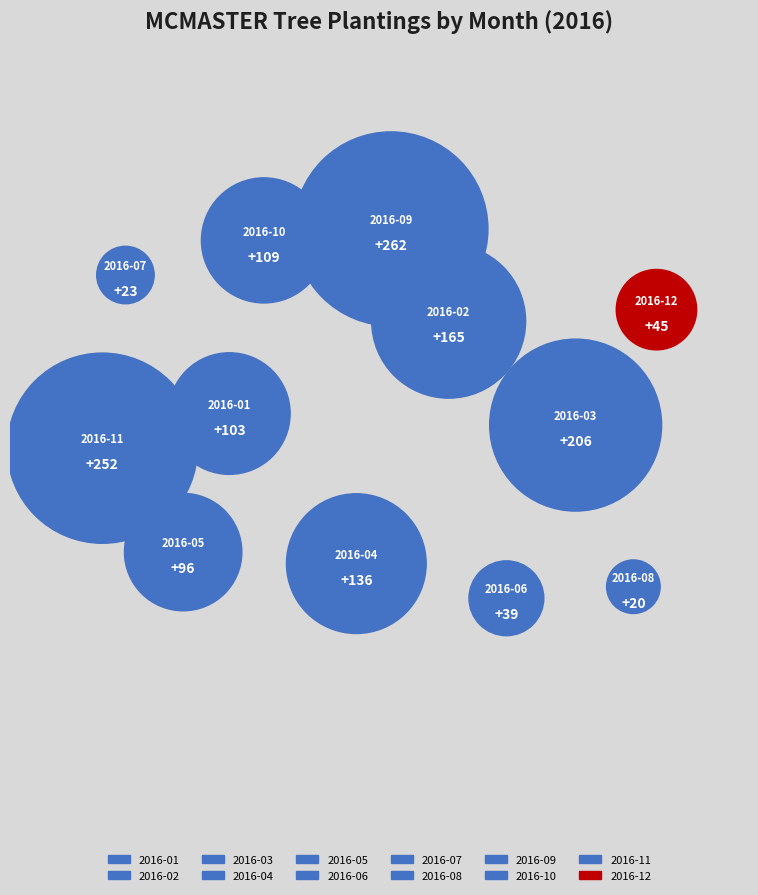

What is the largest slice in the pie chart?

2016-09